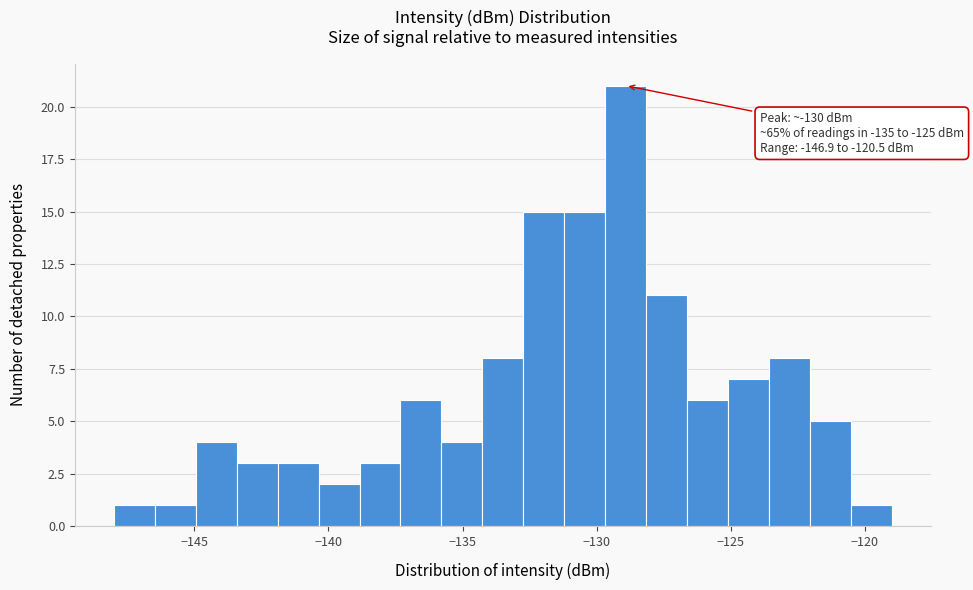

Around what value on the x-axis is the tallest bar? Give the approximate position of its centre, as read against the axis.

-129.0